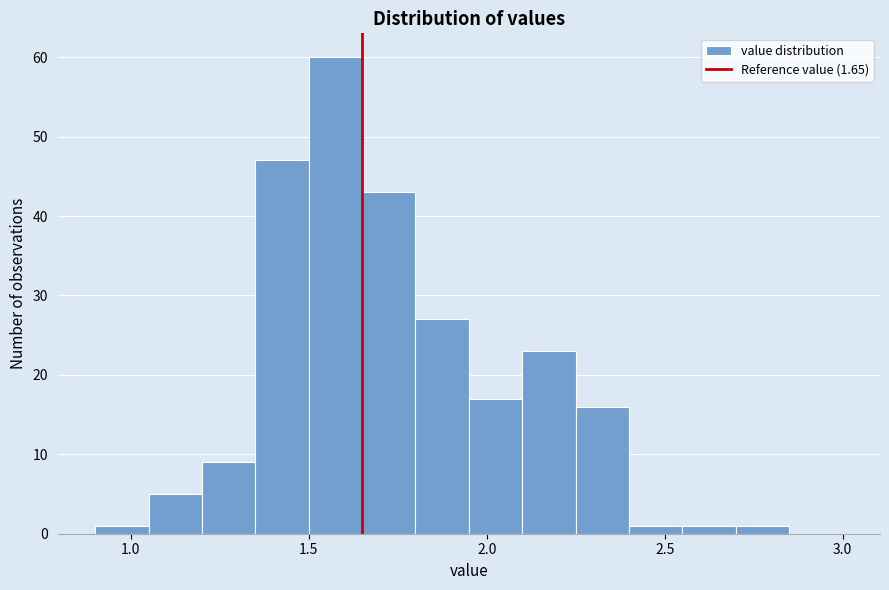

Read against the x-axis, roughly where is the centre of the tallest bar?

1.60